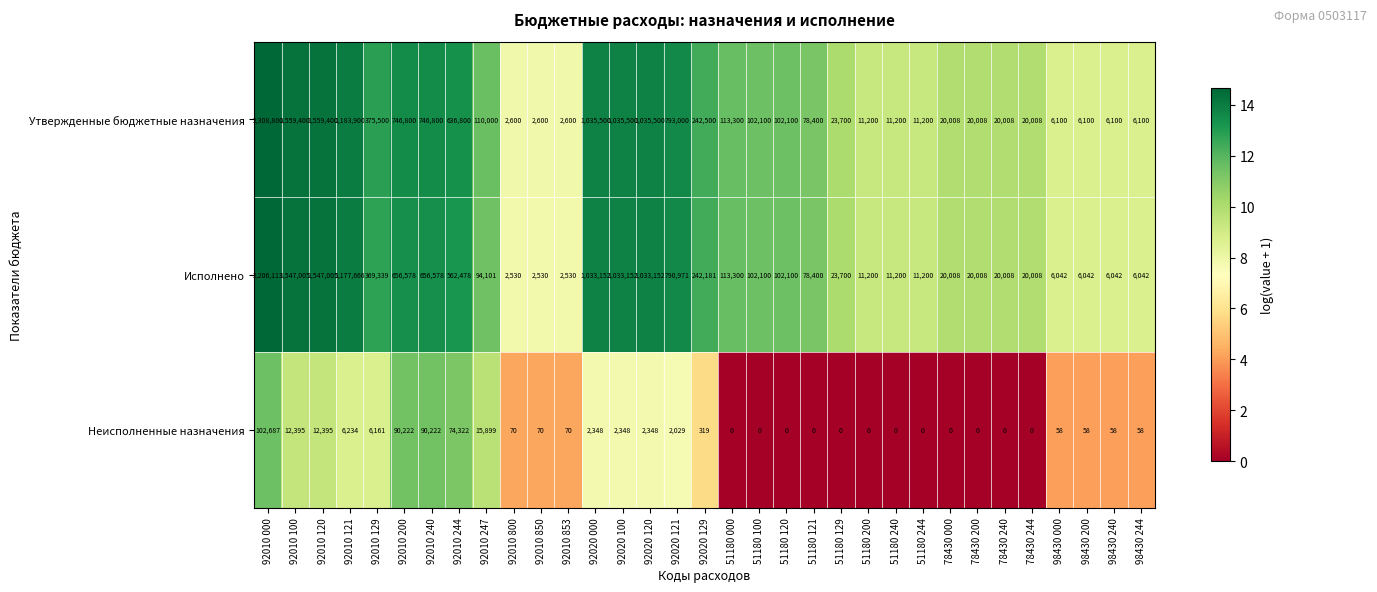

How many distinct data groups are displayed?

3